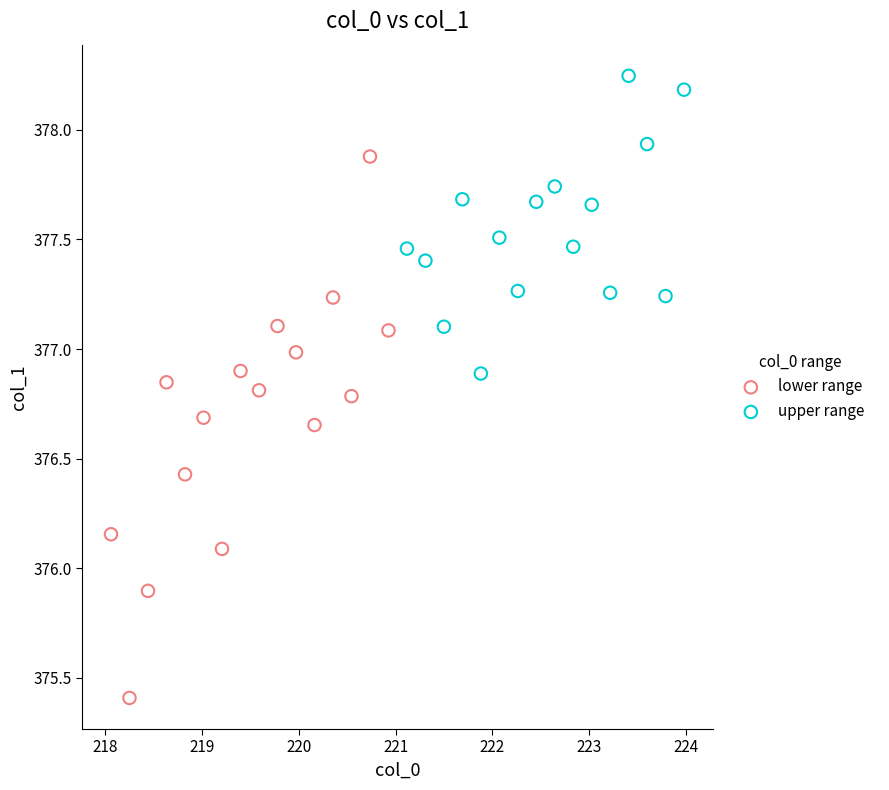

Which series contains the highest Y value?

upper range